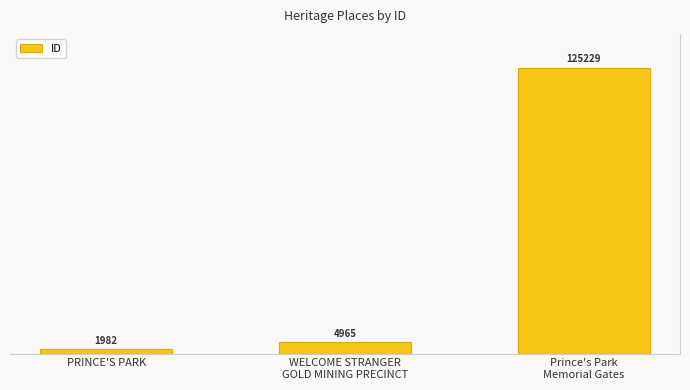

What is the maximum value shown in the chart?

125229